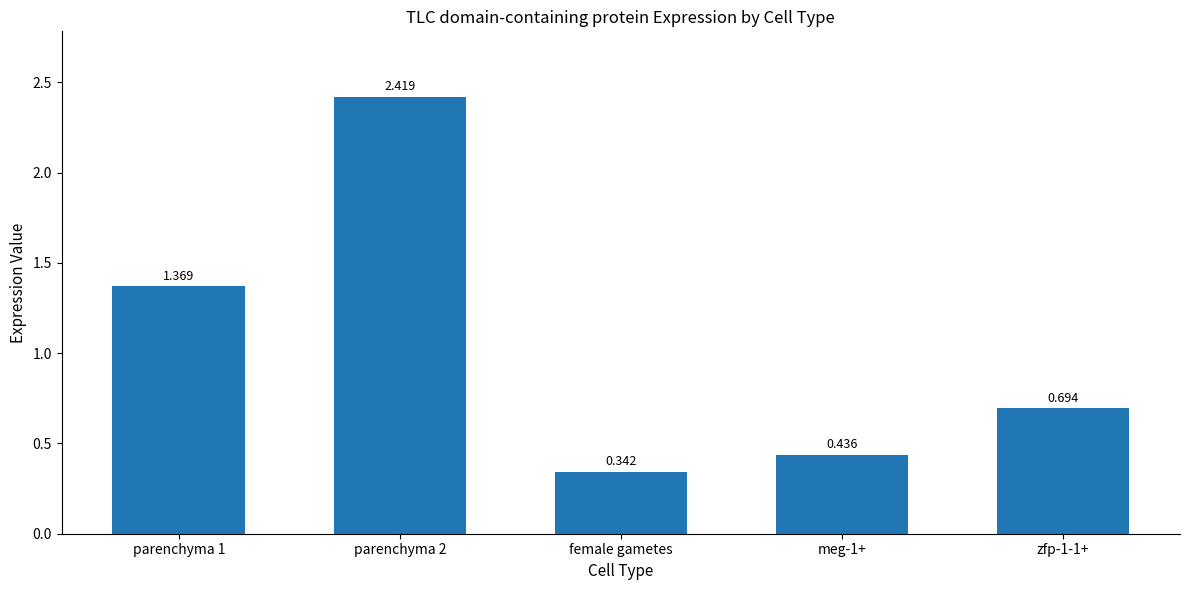

List the labels in order of value, smallest first.

female gametes, meg-1+, zfp-1-1+, parenchyma 1, parenchyma 2